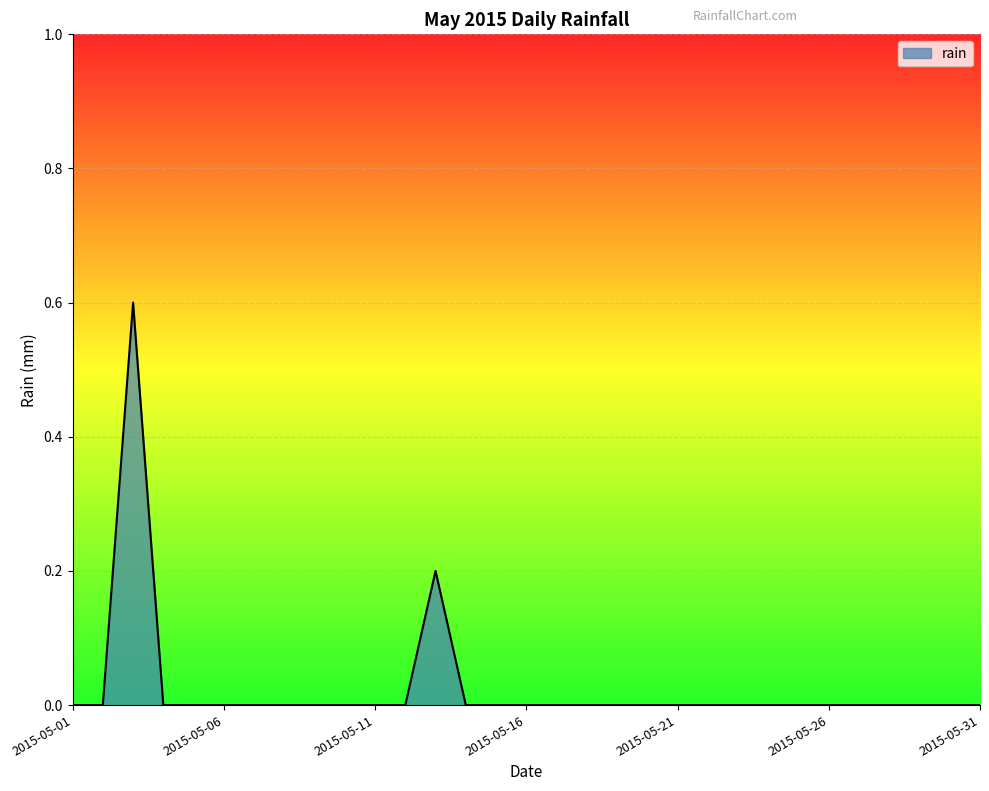

Does the chart have visible grid lines?

Yes